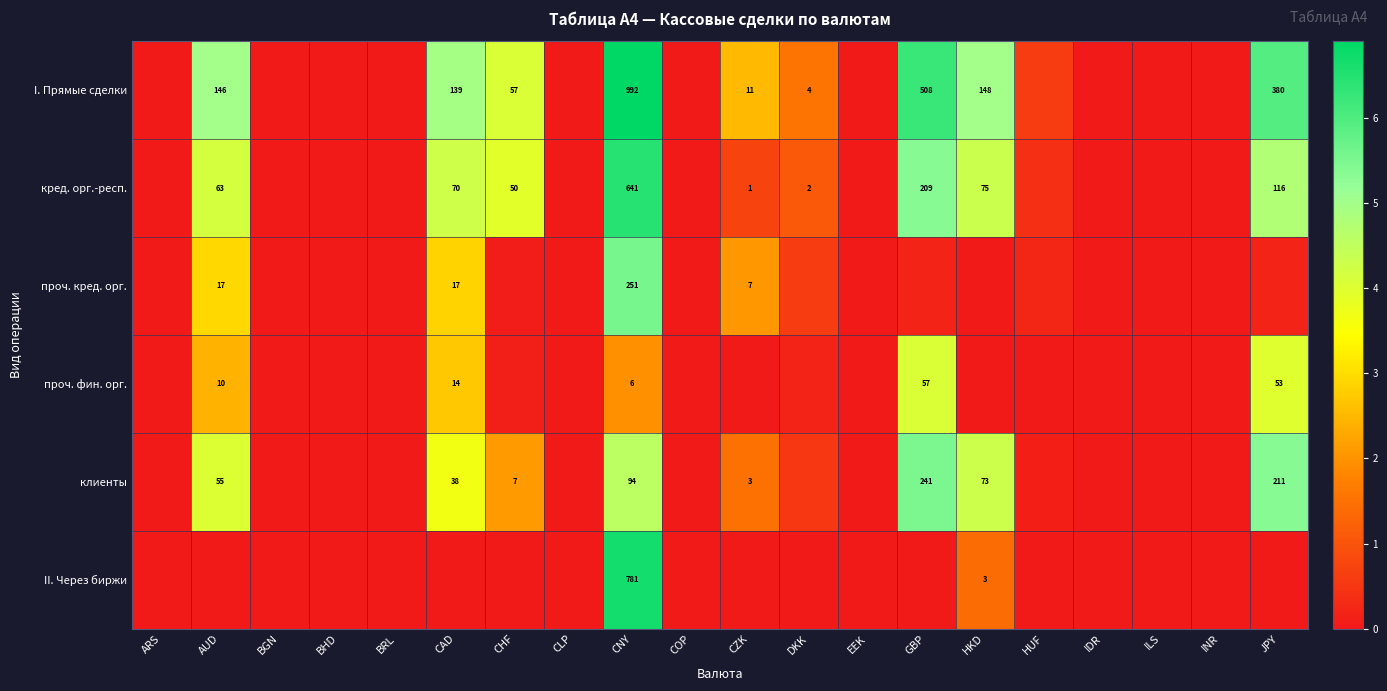

What is the difference between the maximum and minimum values in the II. Через биржи series?

6.7